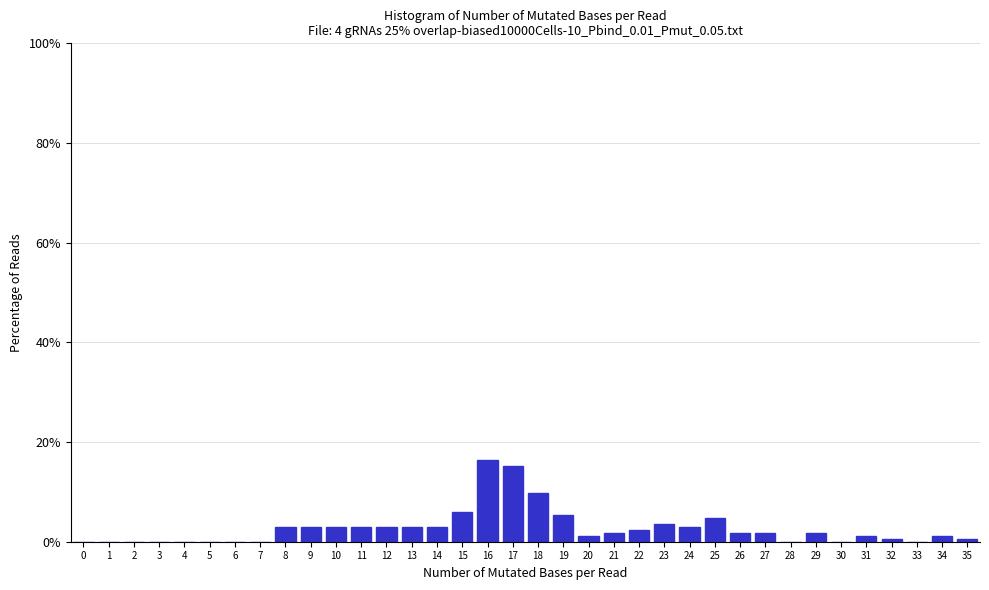

Reading left to right, transcribe this chart: for each bar, give the range it covers on the x-axis and its height. The values are not printed on the chart, so give them approximately, as read against the axis.

-0.5 to 0.5: 0
0.5 to 1.5: 0
1.5 to 2.5: 0
2.5 to 3.5: 0
3.5 to 4.5: 0
4.5 to 5.5: 0
5.5 to 6.5: 0
6.5 to 7.5: 0
7.5 to 8.5: 4
8.5 to 9.5: 4
9.5 to 10.5: 4
10.5 to 11.5: 4
11.5 to 12.5: 4
12.5 to 13.5: 4
13.5 to 14.5: 4
14.5 to 15.5: 6
15.5 to 16.5: 16
16.5 to 17.5: 16
17.5 to 18.5: 10
18.5 to 19.5: 6
19.5 to 20.5: under 2
20.5 to 21.5: under 2
21.5 to 22.5: 2
22.5 to 23.5: 4
23.5 to 24.5: 4
24.5 to 25.5: 4
25.5 to 26.5: under 2
26.5 to 27.5: under 2
27.5 to 28.5: 0
28.5 to 29.5: under 2
29.5 to 30.5: 0
30.5 to 31.5: under 2
31.5 to 32.5: under 2
32.5 to 33.5: 0
33.5 to 34.5: under 2
34.5 to 35.5: under 2